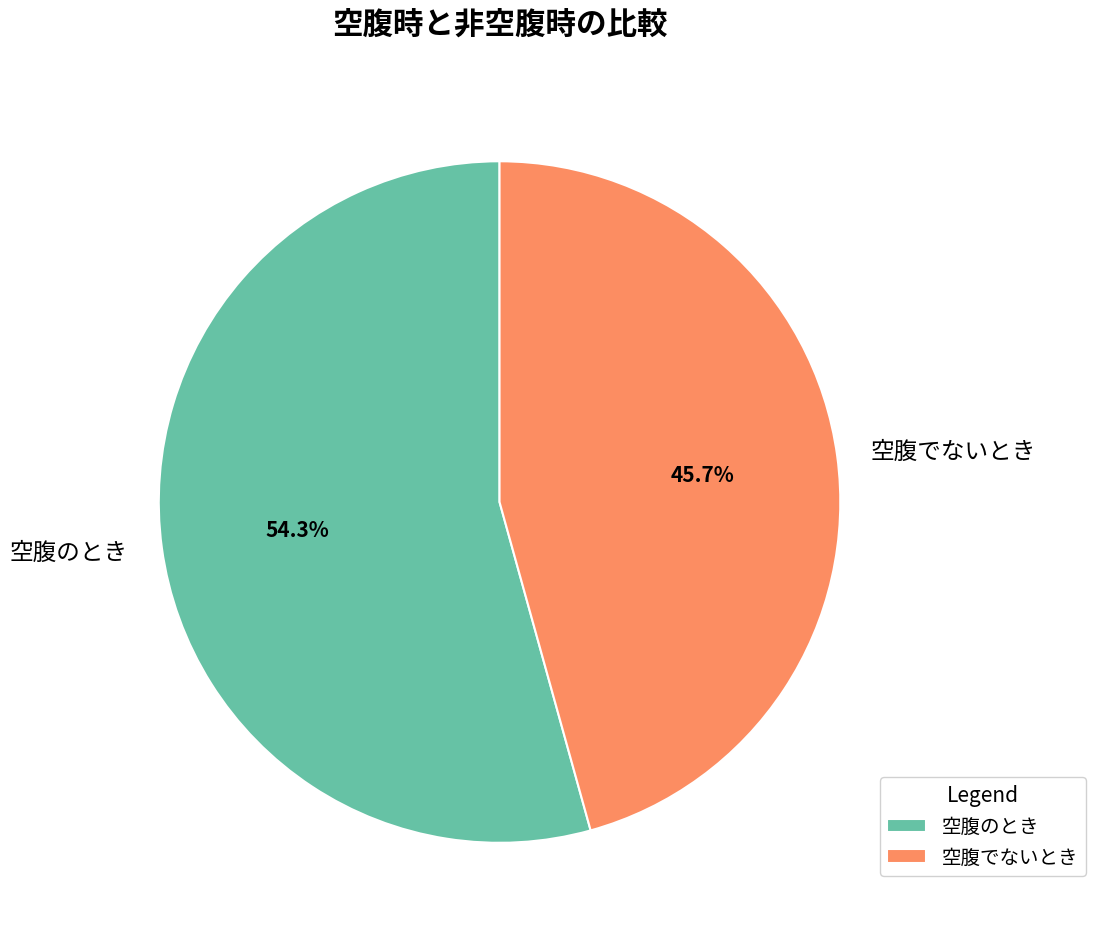

Is 空腹でないとき the majority of the pie?

No